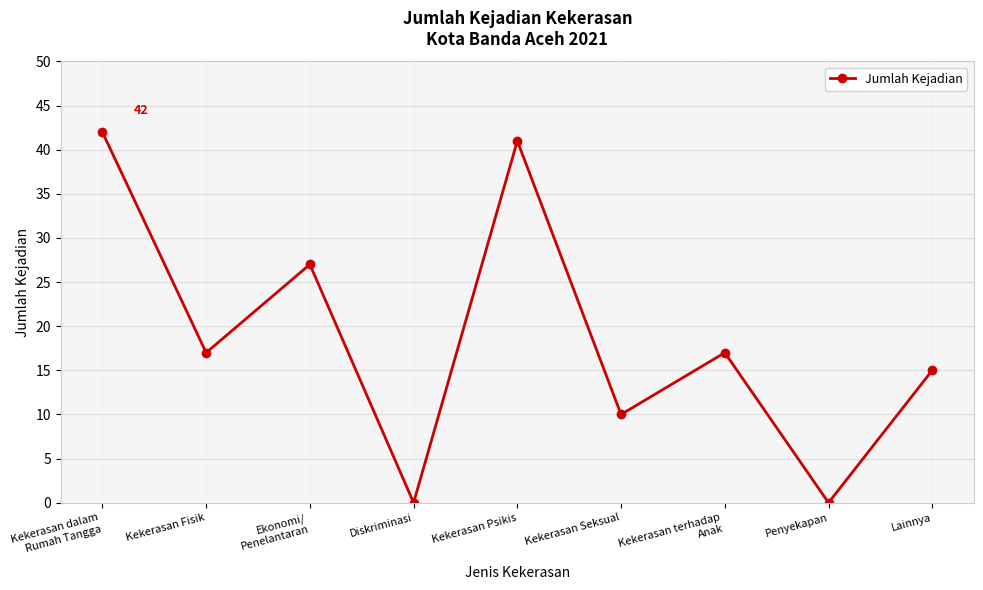

At which label does the data first exceed 17?

Kekerasan dalam
Rumah Tangga